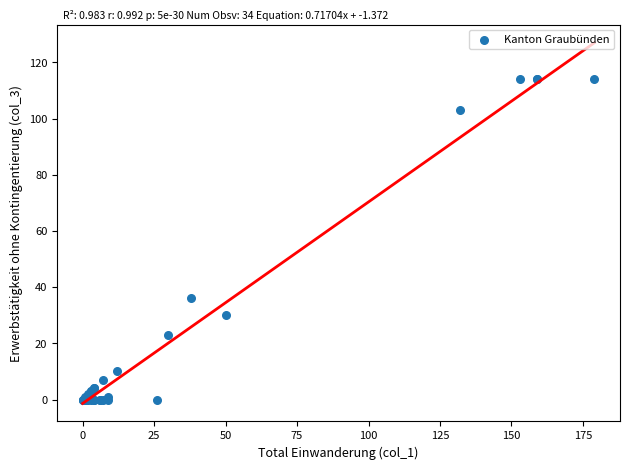

What Y value in the scatter plot is closest to 57?

36